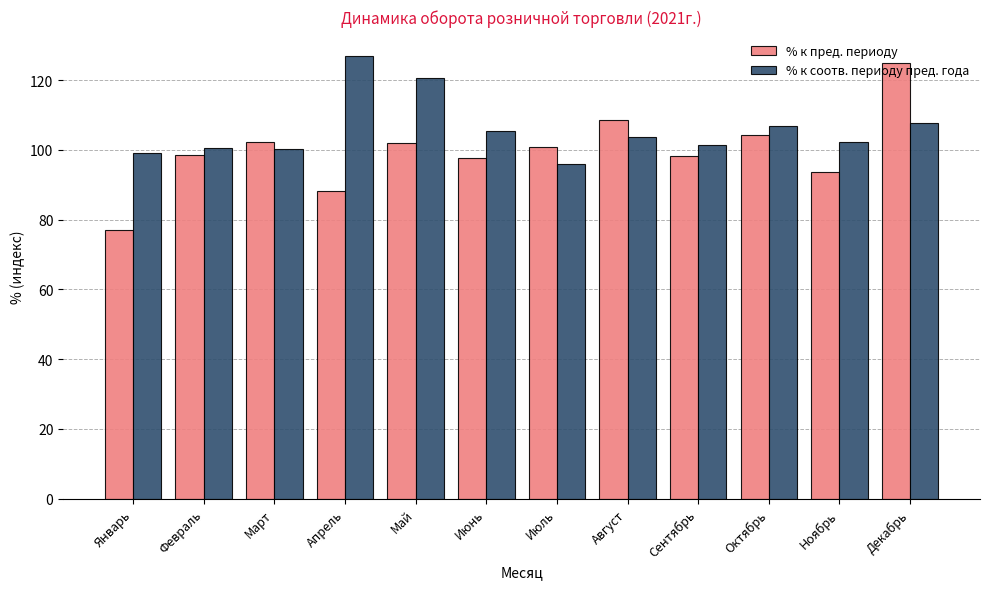

List the series in order of their overall mean, lowest first.

% к пред. периоду, % к соотв. периоду пред. года